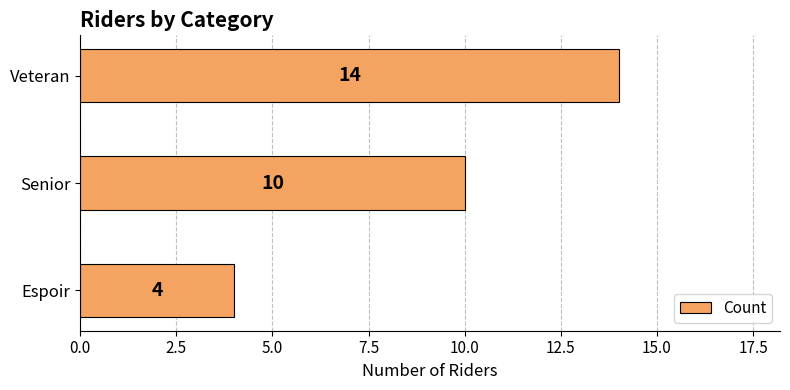

Reading top to bottom, list all the values displayed in this chart.

Veteran=14	Senior=10	Espoir=4